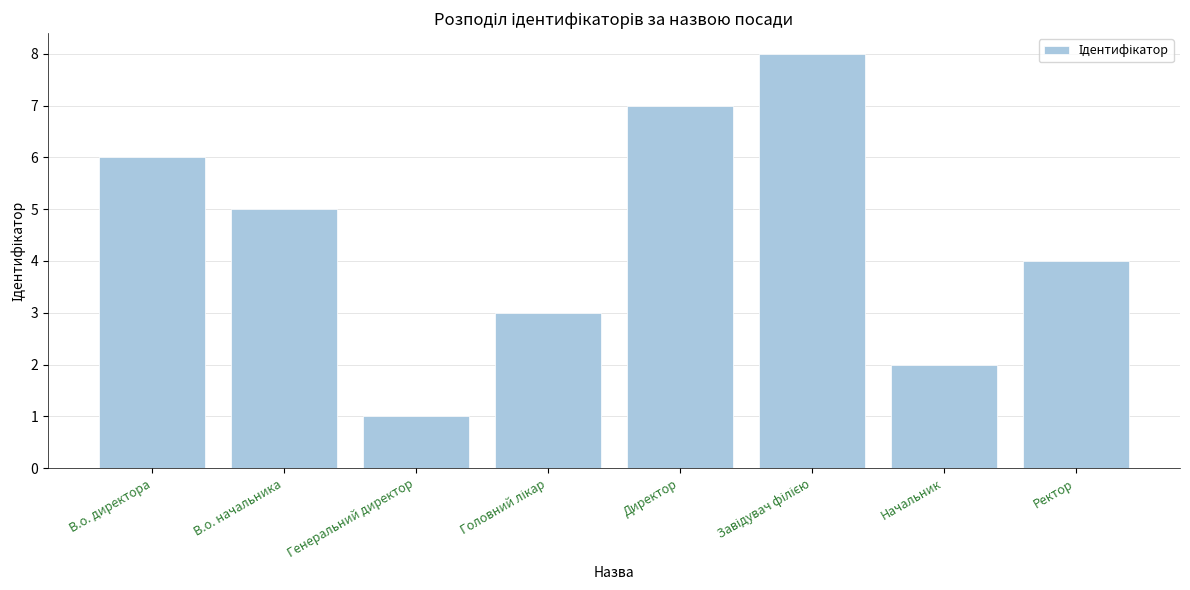

Between В.о. начальника and Начальник, which is larger?

В.о. начальника